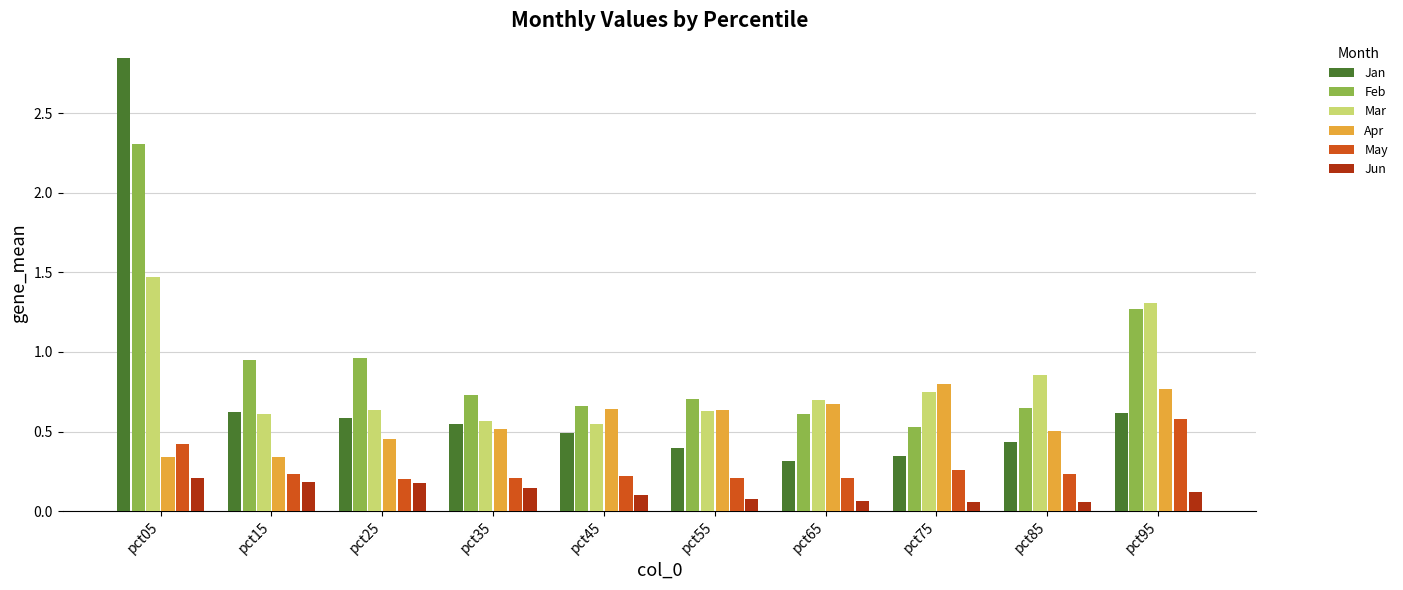

Which series changed the most between pct05 and pct15?

Jan